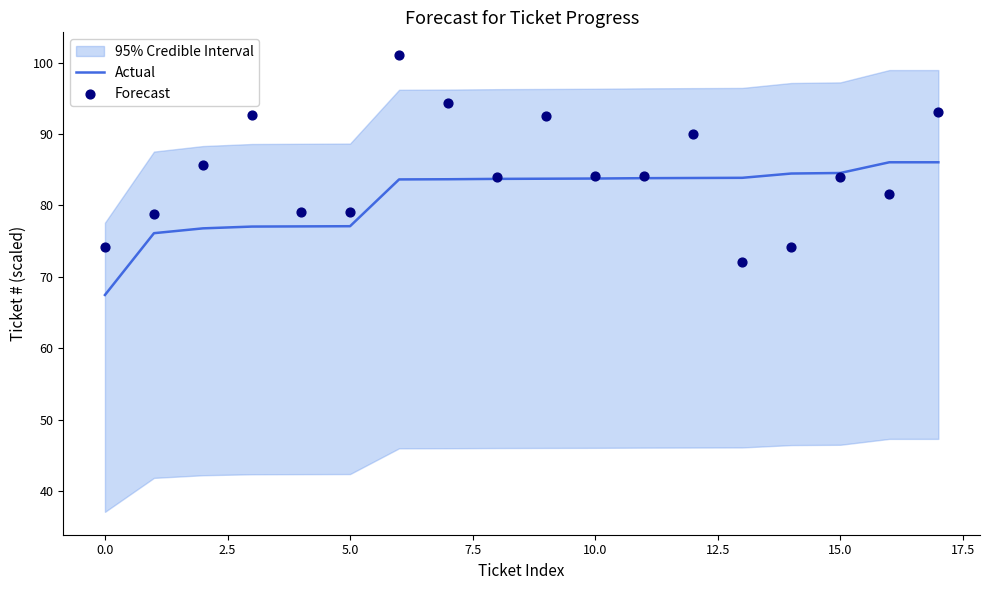

Which series has the widest spread of Y values?

Forecast